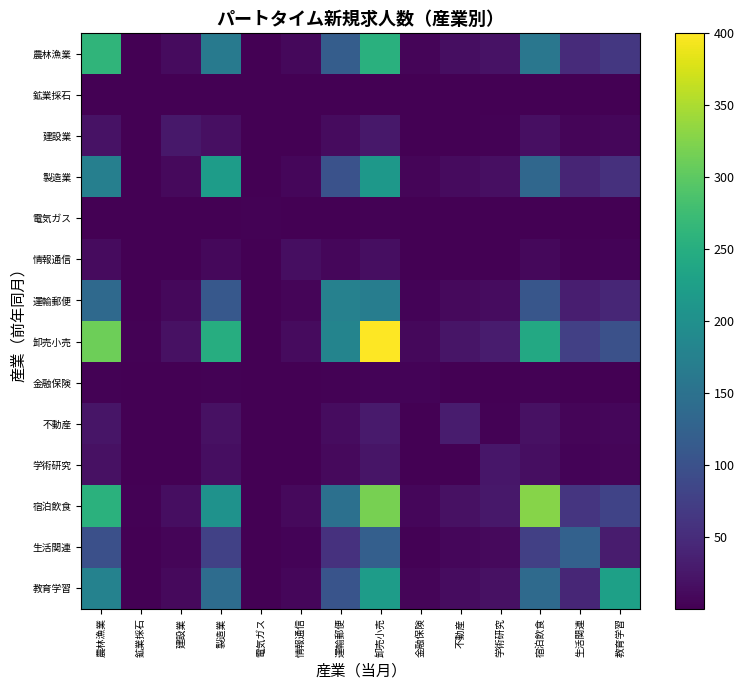

Which has a higher value, 鉱業採石 or 建設業?

建設業